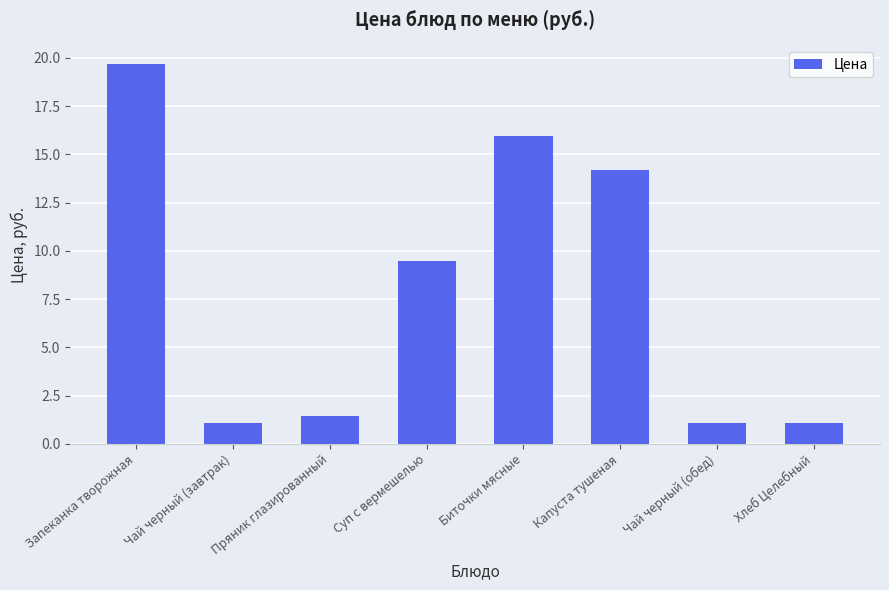

Between Запеканка творожная and Пряник глазированный, which is larger?

Запеканка творожная